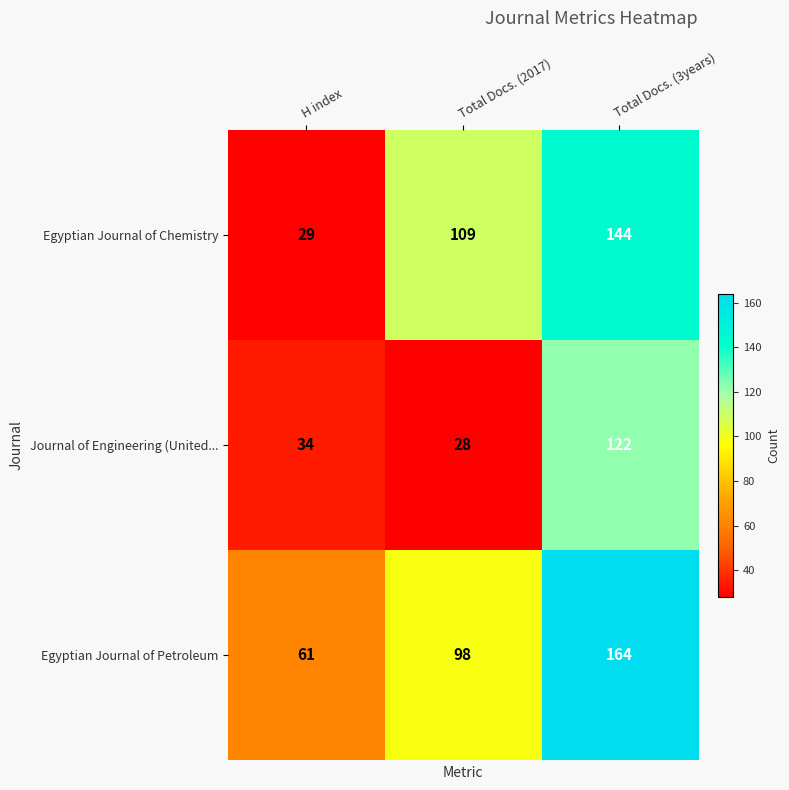

Between Total Docs. (2017) and Total Docs. (3years), which series saw the biggest shift?

Journal of Engineering (United...